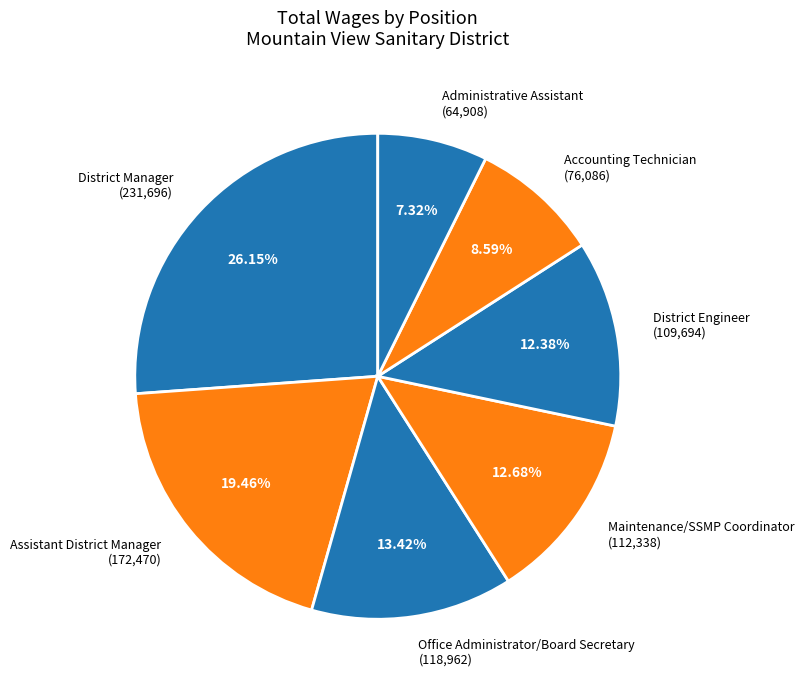

What percentage is NOT represented by Office Administrator/Board Secretary?

86.6%